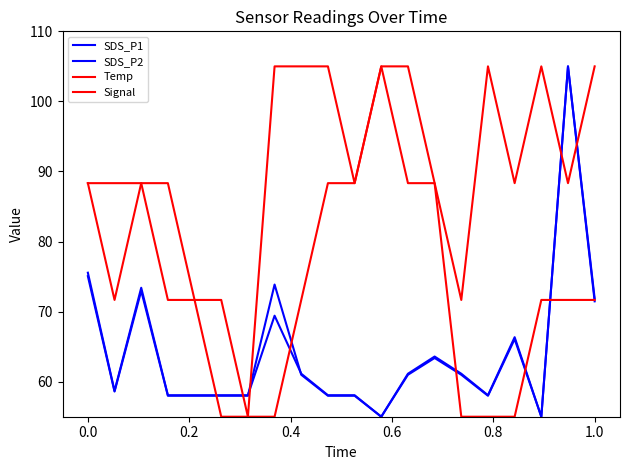

What is the minimum value for Temp?

55.0